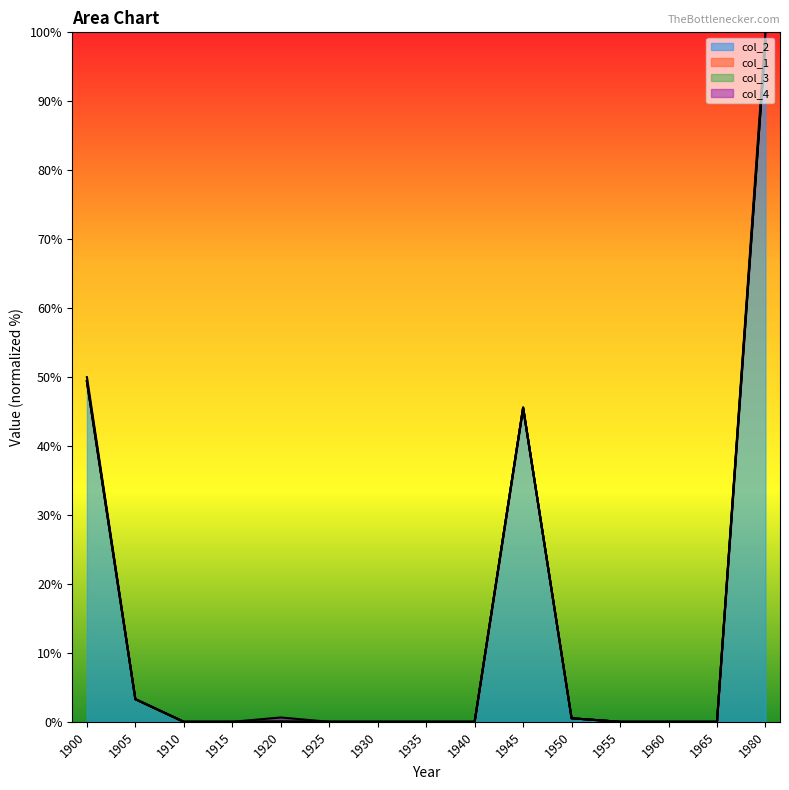

At which category does the chart reach its peak across all series?

1980